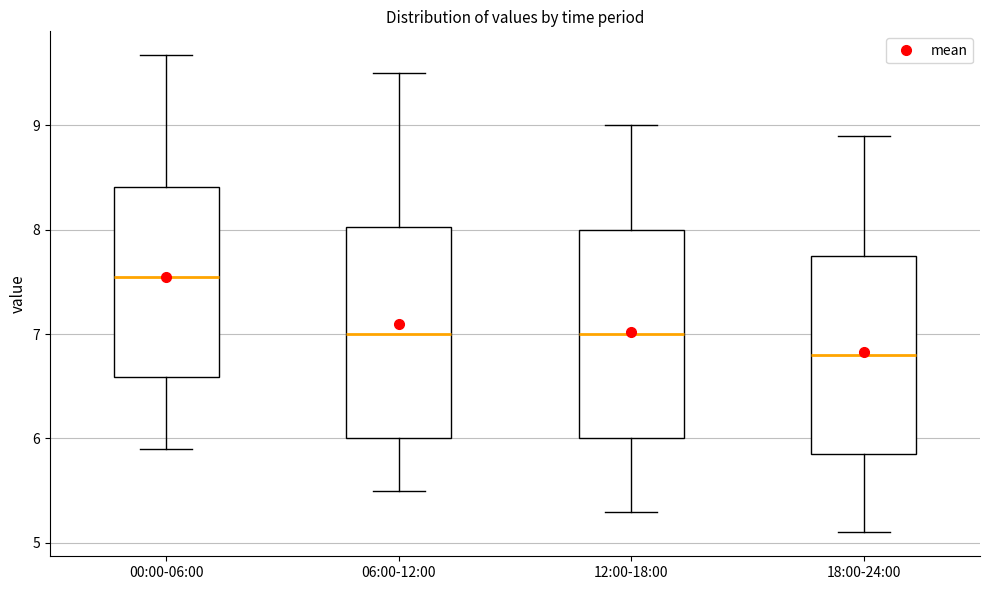

Which box's median line is the lowest?

18:00-24:00